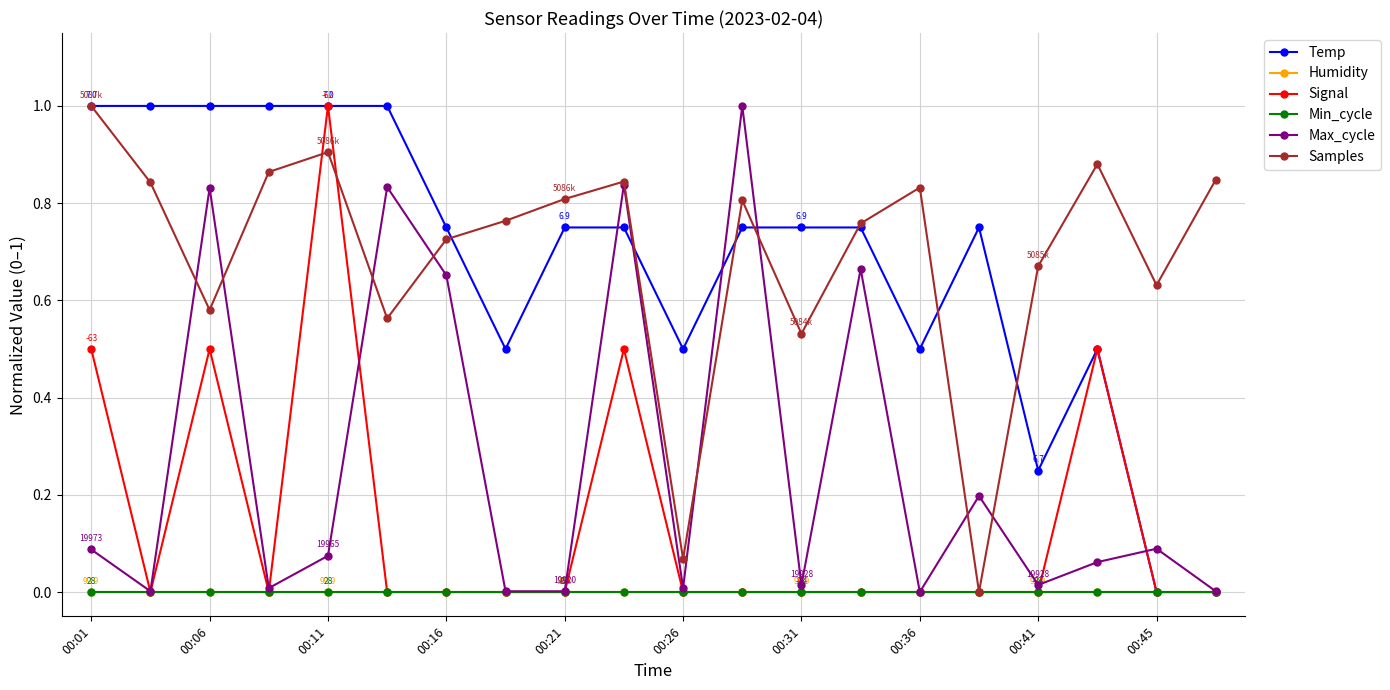

Does the chart have visible grid lines?

Yes